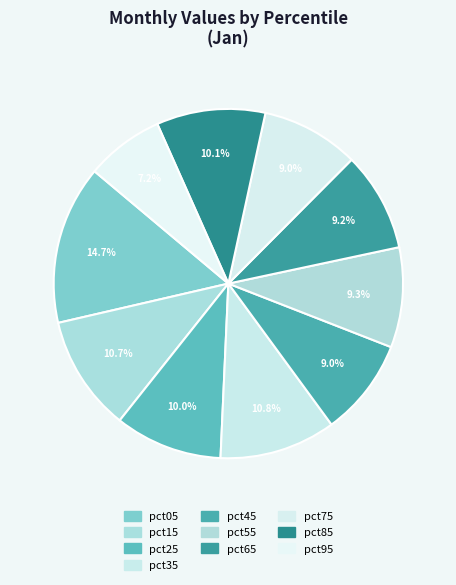

What percentage do pct05 and pct65 together represent?

23.9%